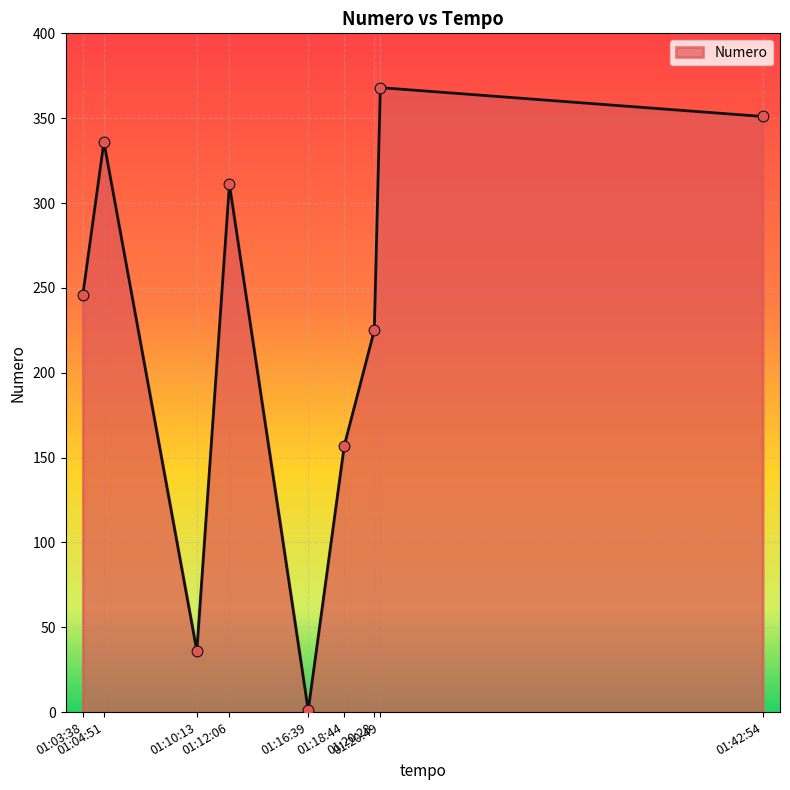

Between 01:03:38 and 01:04:51, which is larger?

01:04:51